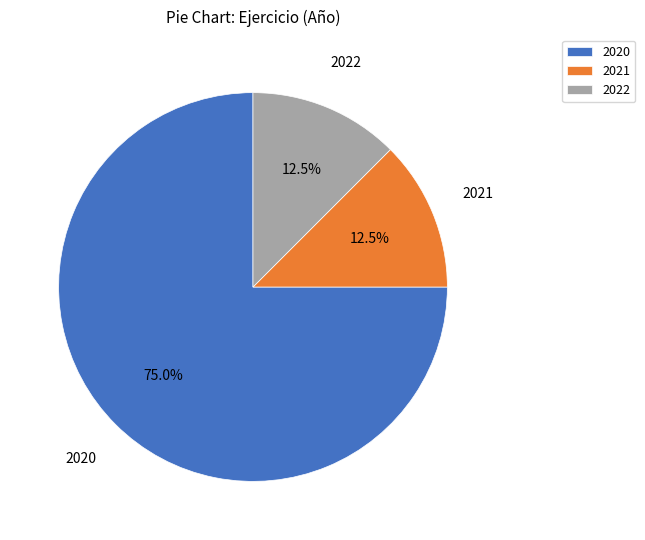

Which has a higher value, 2020 or 2021?

2020